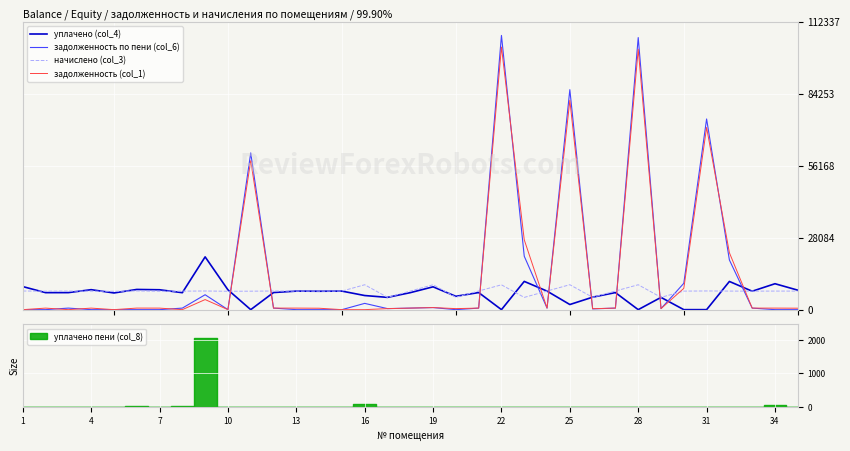

Which series ends up on top after the final intersection of начислено (col_3) and уплачено (col_4)?

уплачено (col_4)